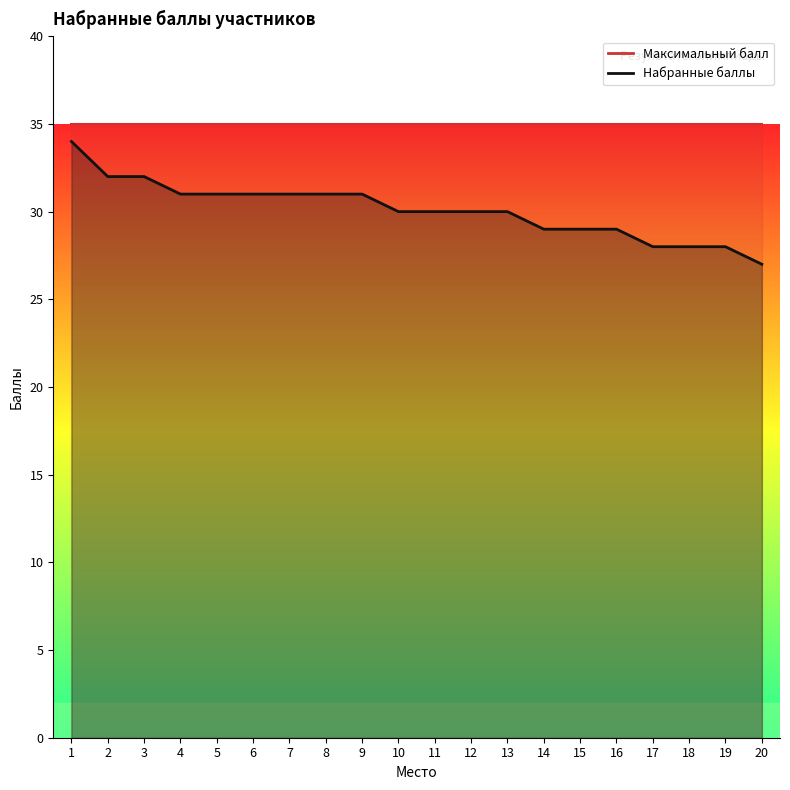

How many lines are shown in the chart?

1